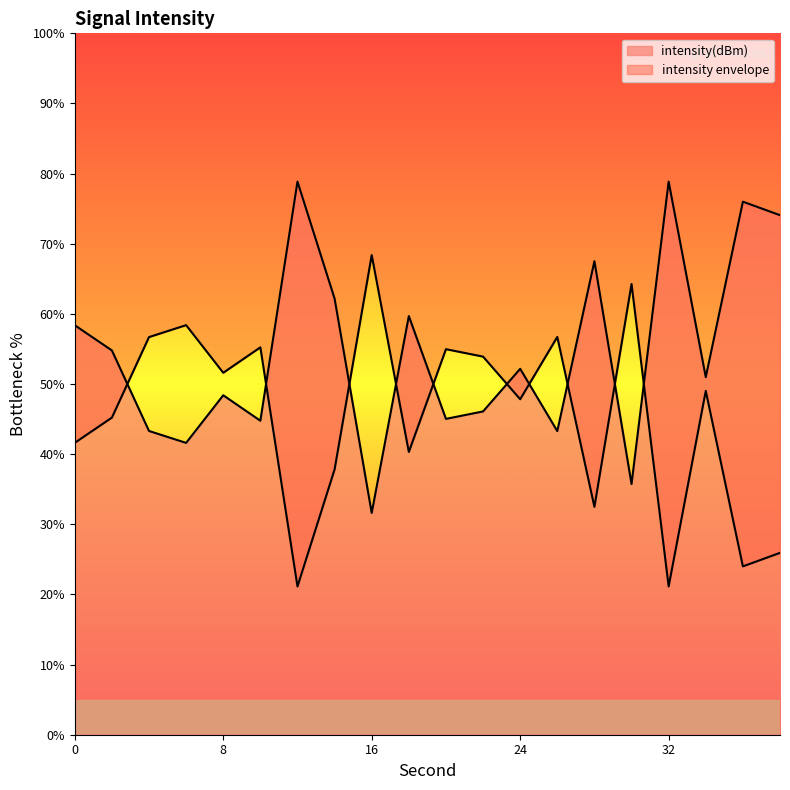

How many values are below 52?

10